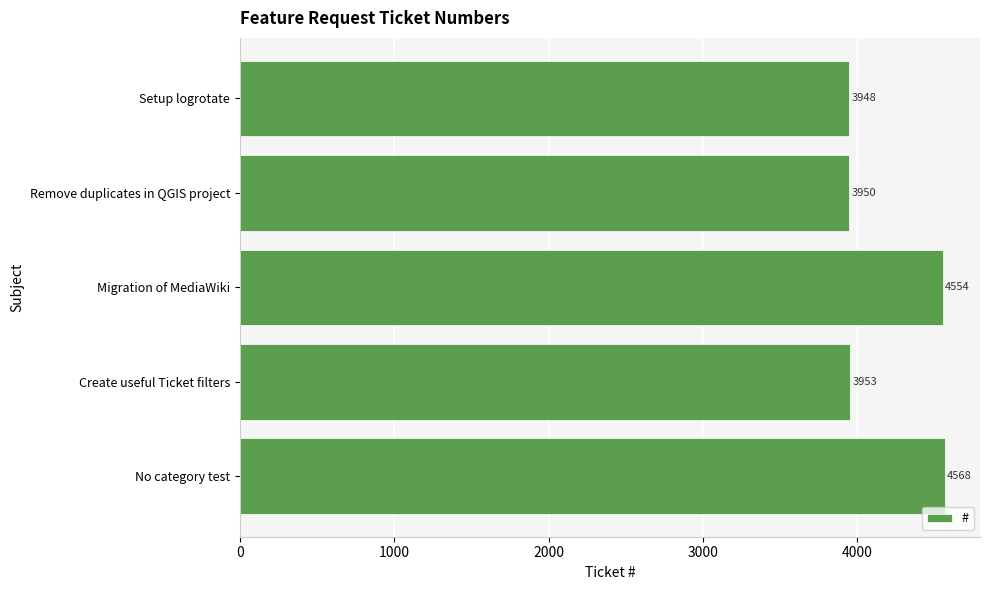

List the labels in order of value, largest first.

No category test, Migration of MediaWiki, Create useful Ticket filters, Remove duplicates in QGIS project, Setup logrotate